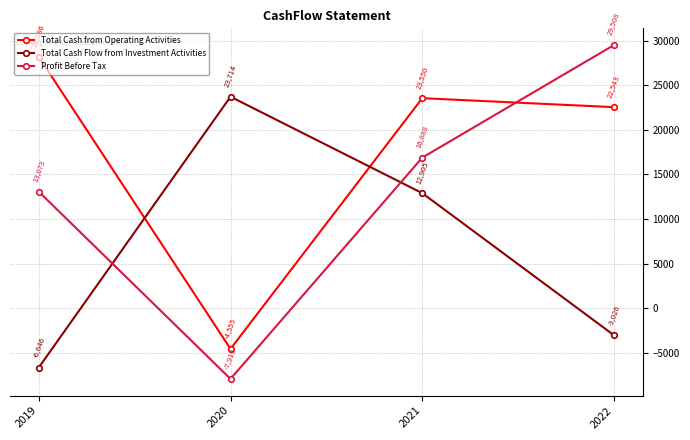

Reading left to right, extract all data points from this chart.

Total Cash from Operating Activities: 2019=28186	2020=-4555	2021=23550	2022=22543
Total Cash Flow from Investment Activities: 2019=-6646	2020=23714	2021=12905	2022=-3026
Profit Before Tax: 2019=13073	2020=-7919	2021=16888	2022=29508